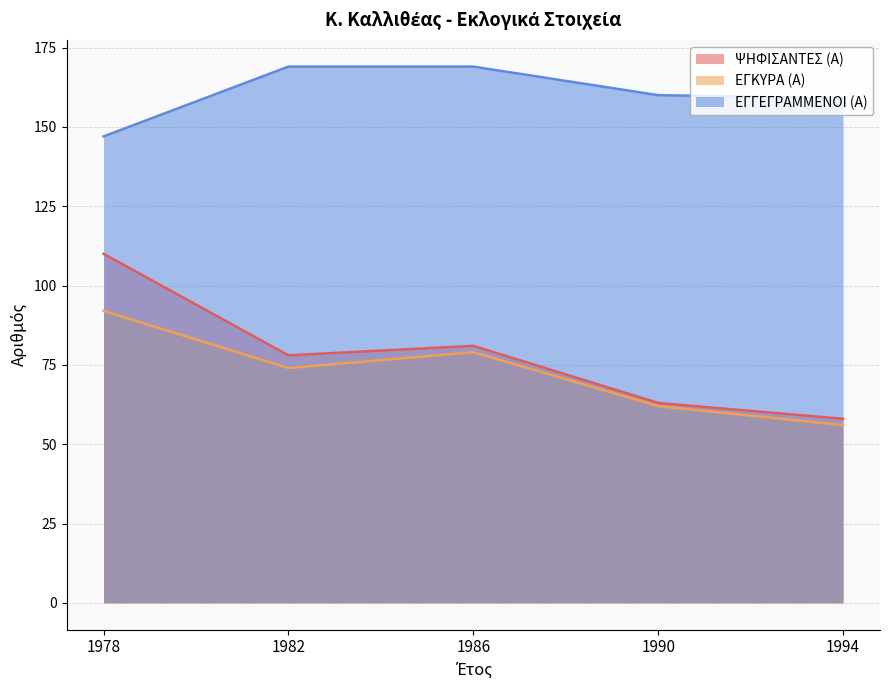

What is the value of the ΕΓΓΕΓΡΑΜΜΕΝΟΙ (Α) point at the 5th from the left?

159